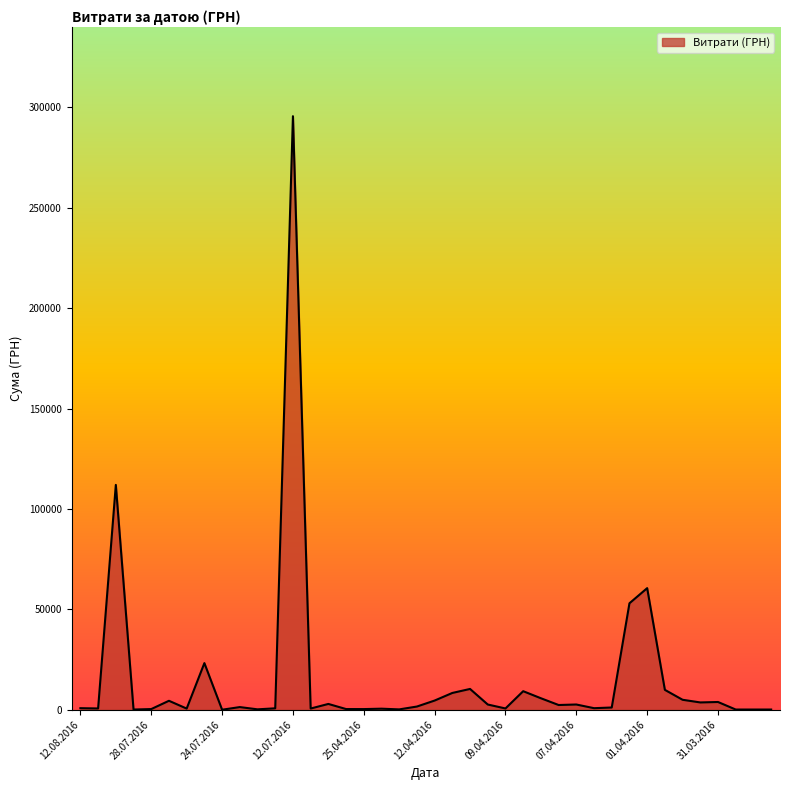

What is the difference between the second highest and second lowest values?

111892.6